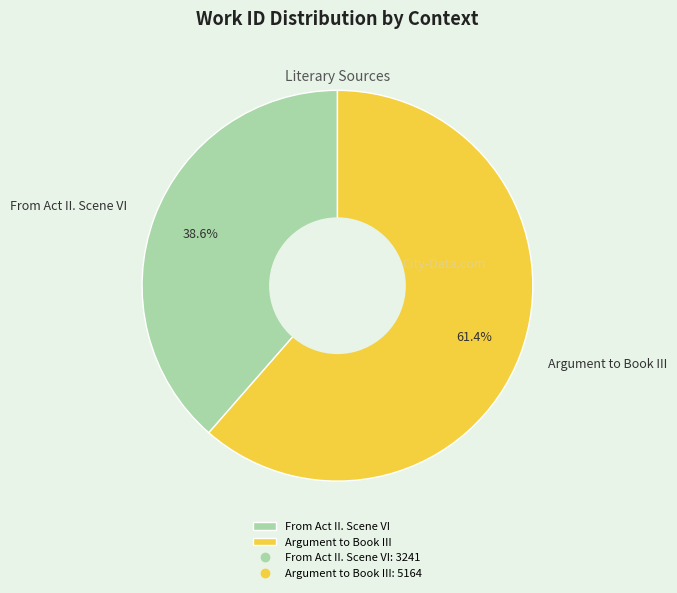

How much of the chart is everything except From Act II. Scene VI?

61.4%